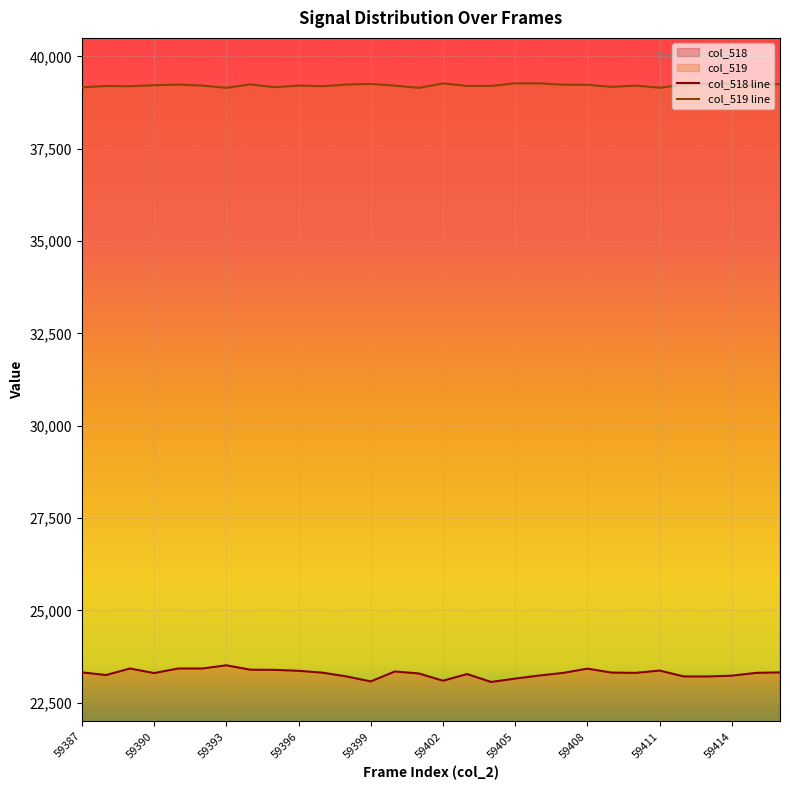

Reading left to right, transcribe all the data shown in this chart.

col_518 line: 23325	23252	23429	23306	23429	23429	23516	23397	23393	23367	23316	23214	23080	23349	23295	23099	23279	23065	23156	23239	23311	23425	23319	23311	23373	23214	23213	23235	23311	23324
col_519 line: 39162	39198	39191	39219	39236	39208	39148	39241	39165	39210	39192	39237	39254	39207	39147	39267	39200	39199	39270	39270	39232	39230	39175	39207	39152	39227	39257	39260	39207	39253